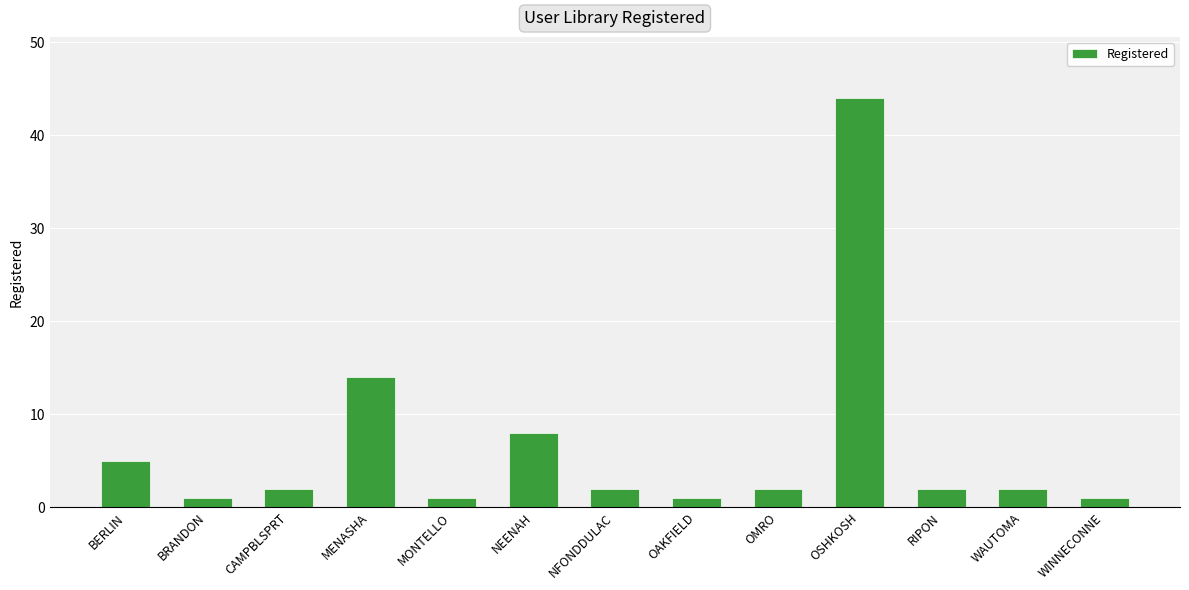

Are the bars grouped side by side (vs. stacked)?

No